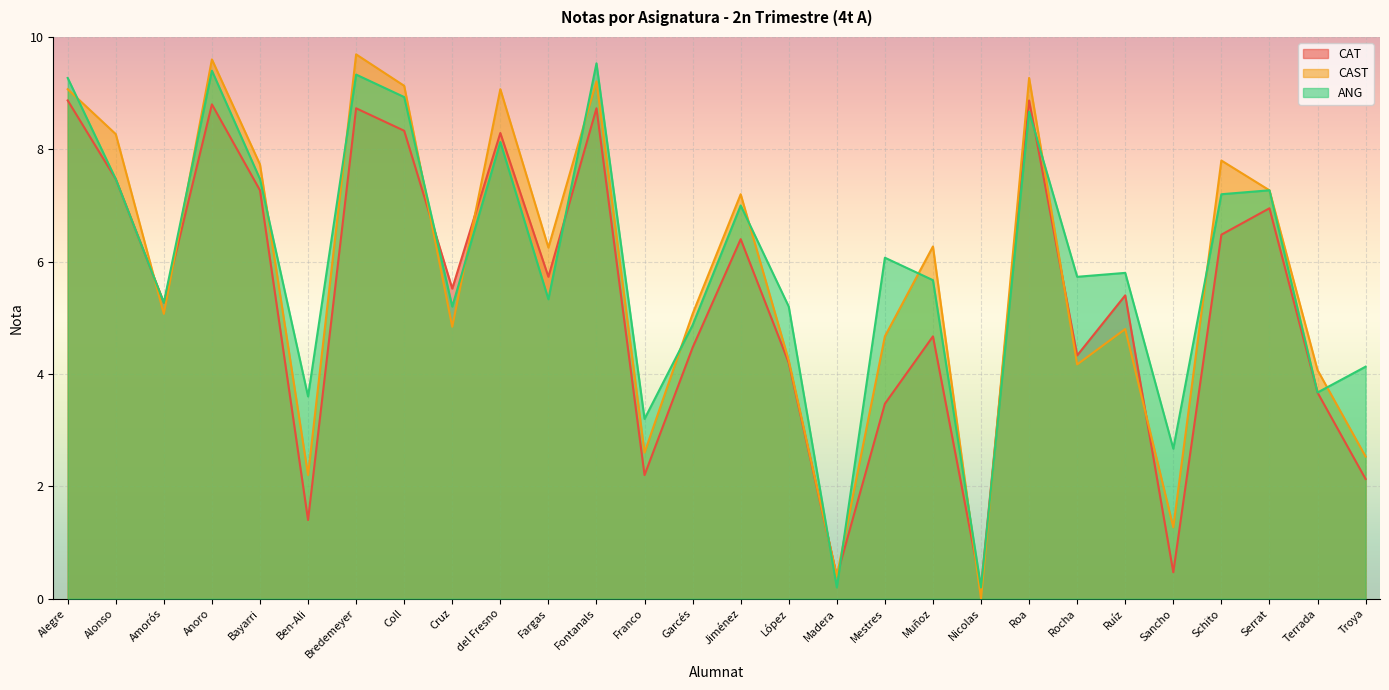

True or false: ANG has more than 0 points higher than both neighbors.

True